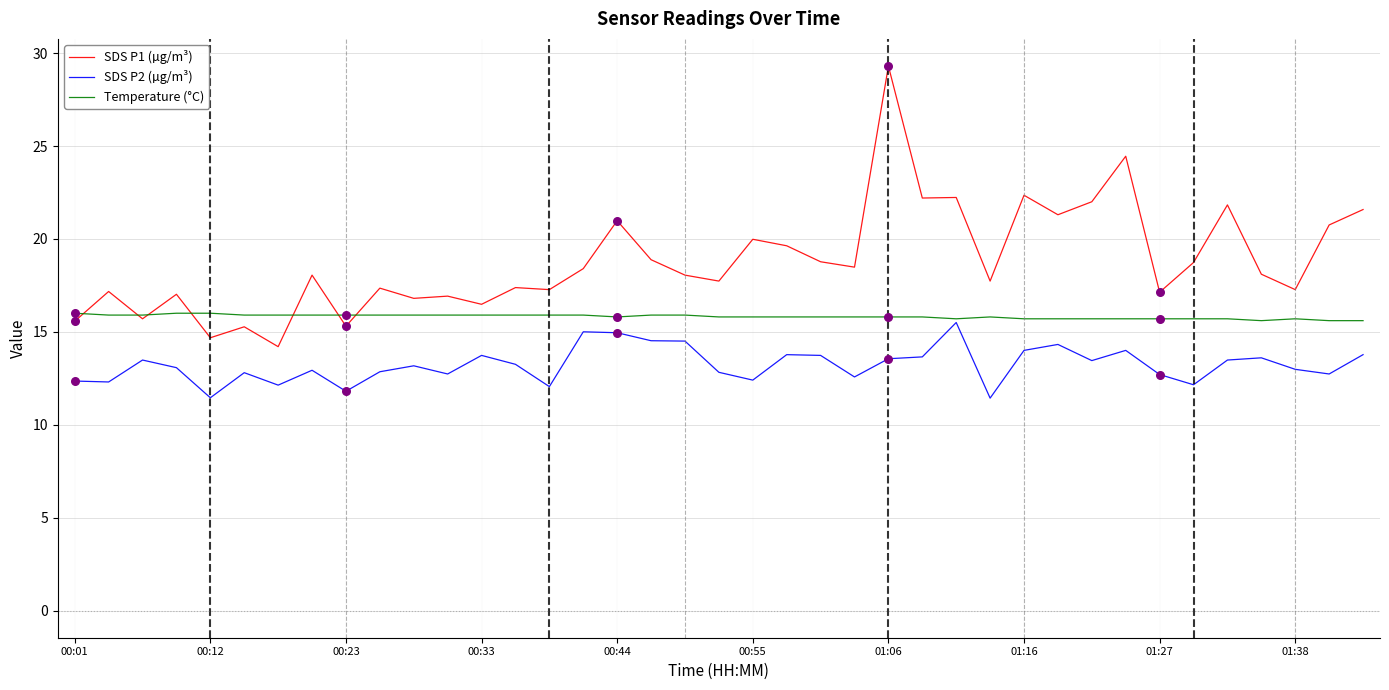

True or false: SDS P2 (µg/m³) and SDS P1 (µg/m³) cross at least once.

False